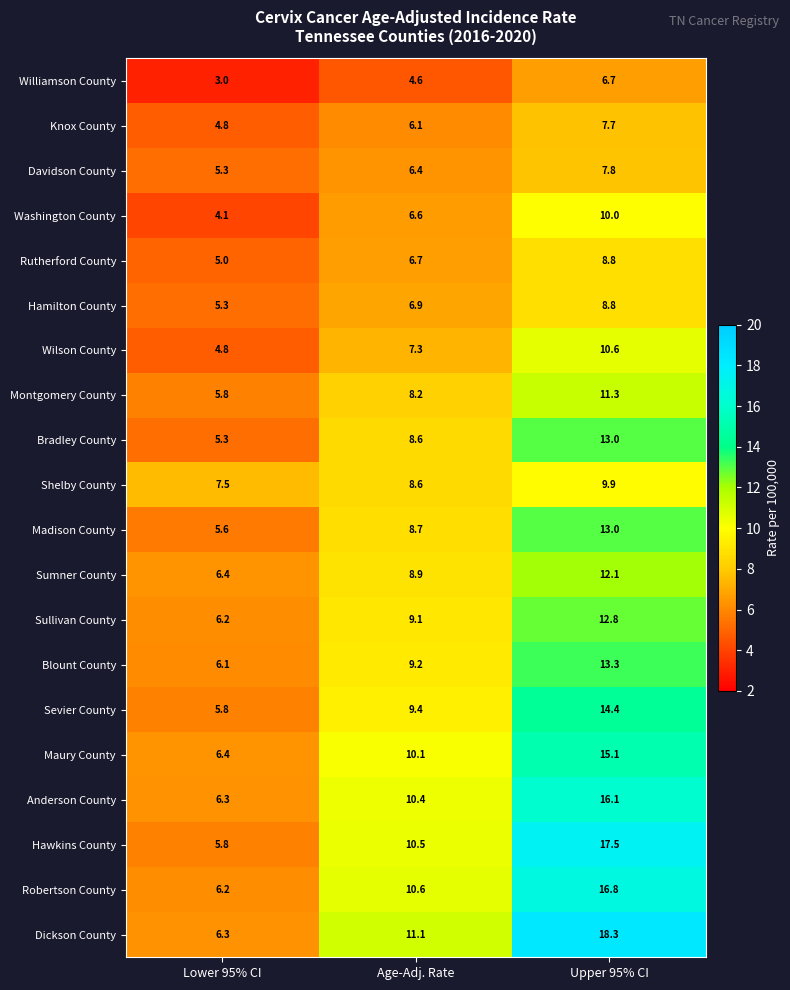

The Shelby County series shows 5.8 at Upper 95% CI. True or false?

False